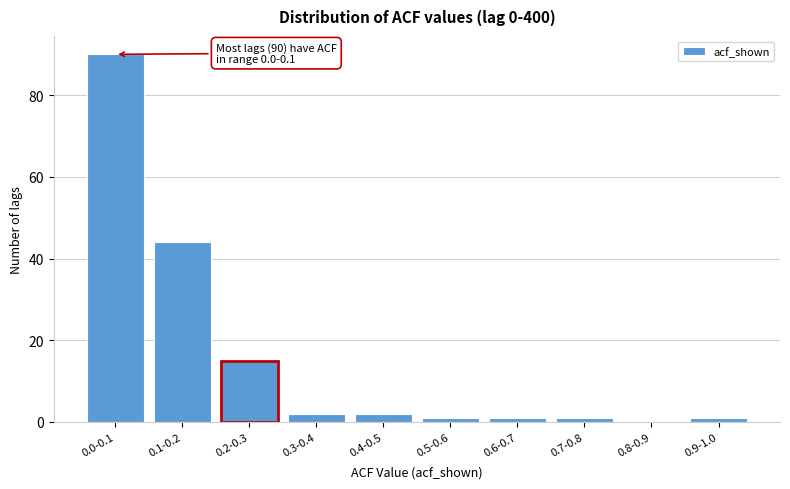

Reading right to left, transcribe all the data shown in this chart.

0.9-1.0=1	0.8-0.9=0	0.7-0.8=1	0.6-0.7=1	0.5-0.6=1	0.4-0.5=2	0.3-0.4=2	0.2-0.3=15	0.1-0.2=44	0.0-0.1=90